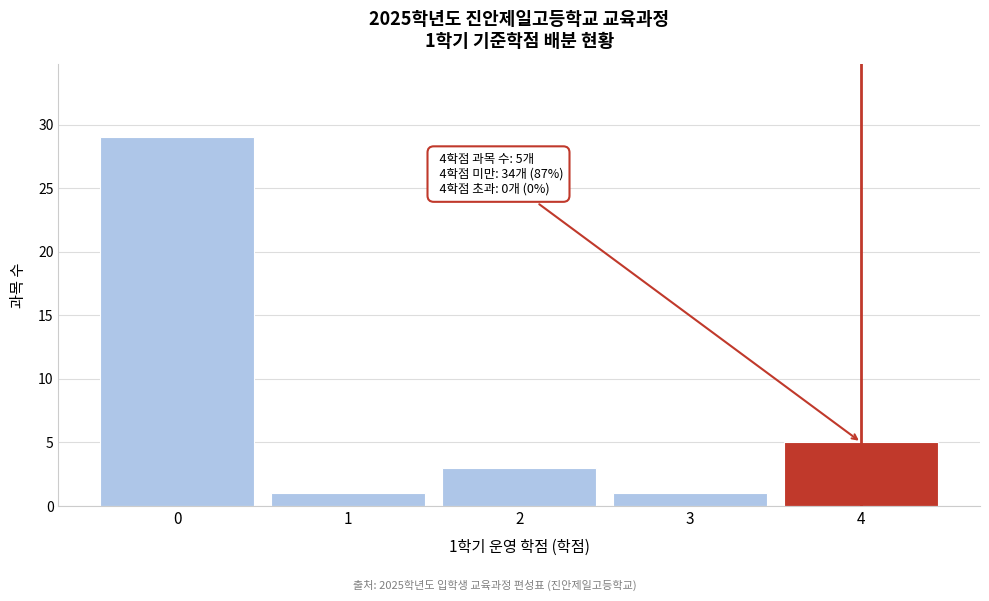

Reading left to right, list all the values displayed in this chart.

0=29	1=1	2=3	3=1	4=5